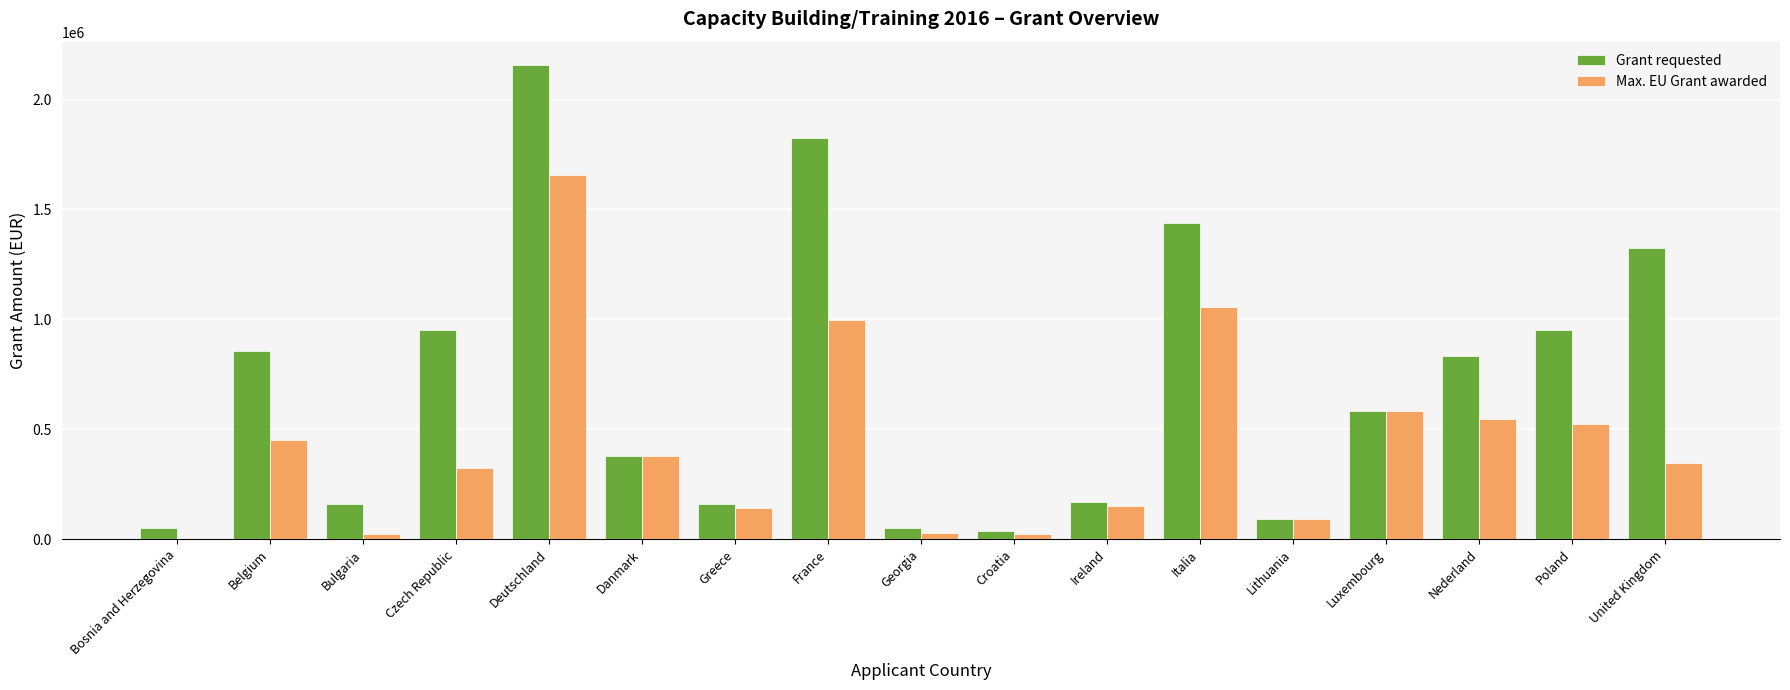

At which label does Max. EU Grant awarded reach its peak?

Deutschland